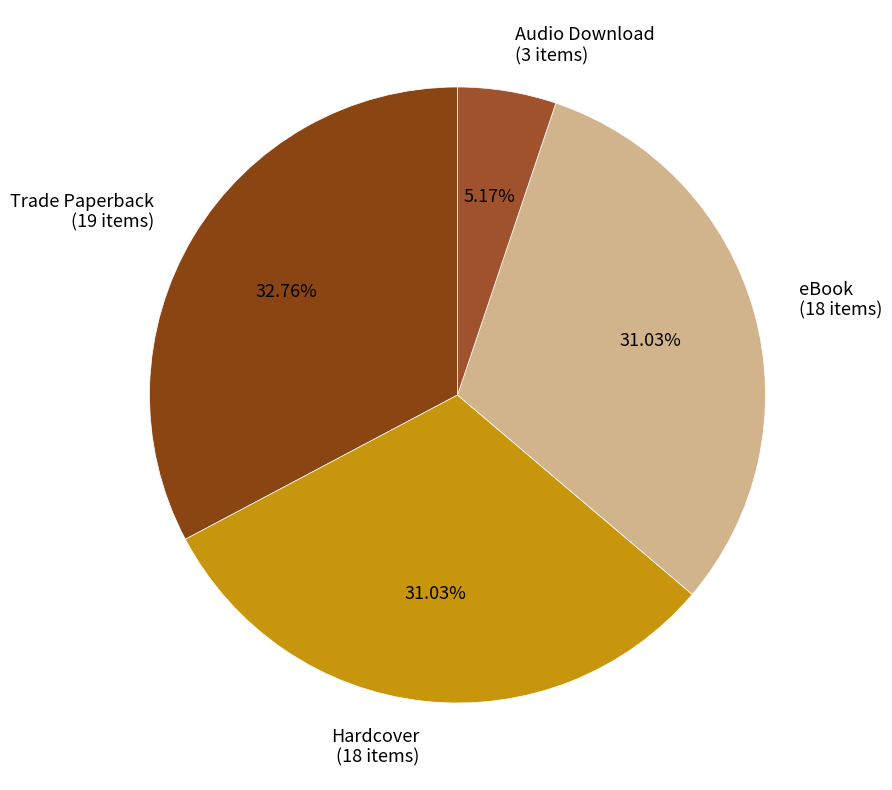

What percentage do Hardcover and Audio Download together represent?

36.2%